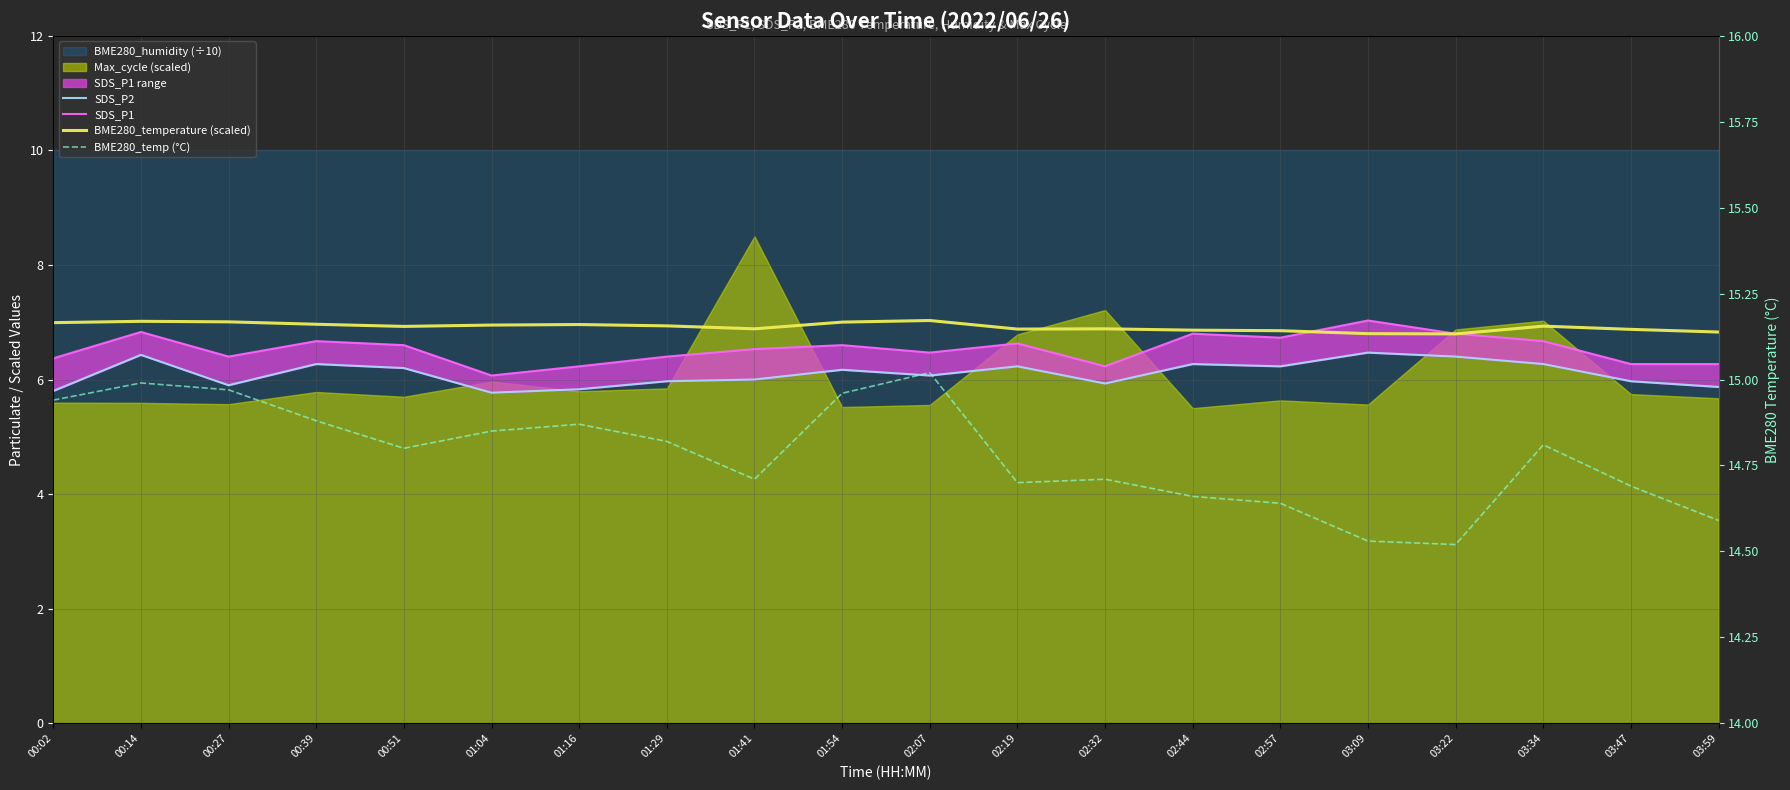

The SDS_P1 series shows 6.5 at 02:07. True or false?

True